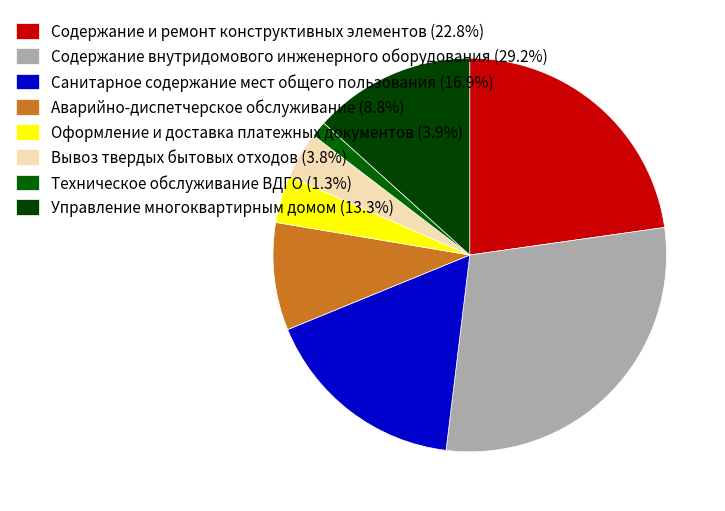

What is the smallest slice in the pie chart?

Техническое обслуживание ВДГО